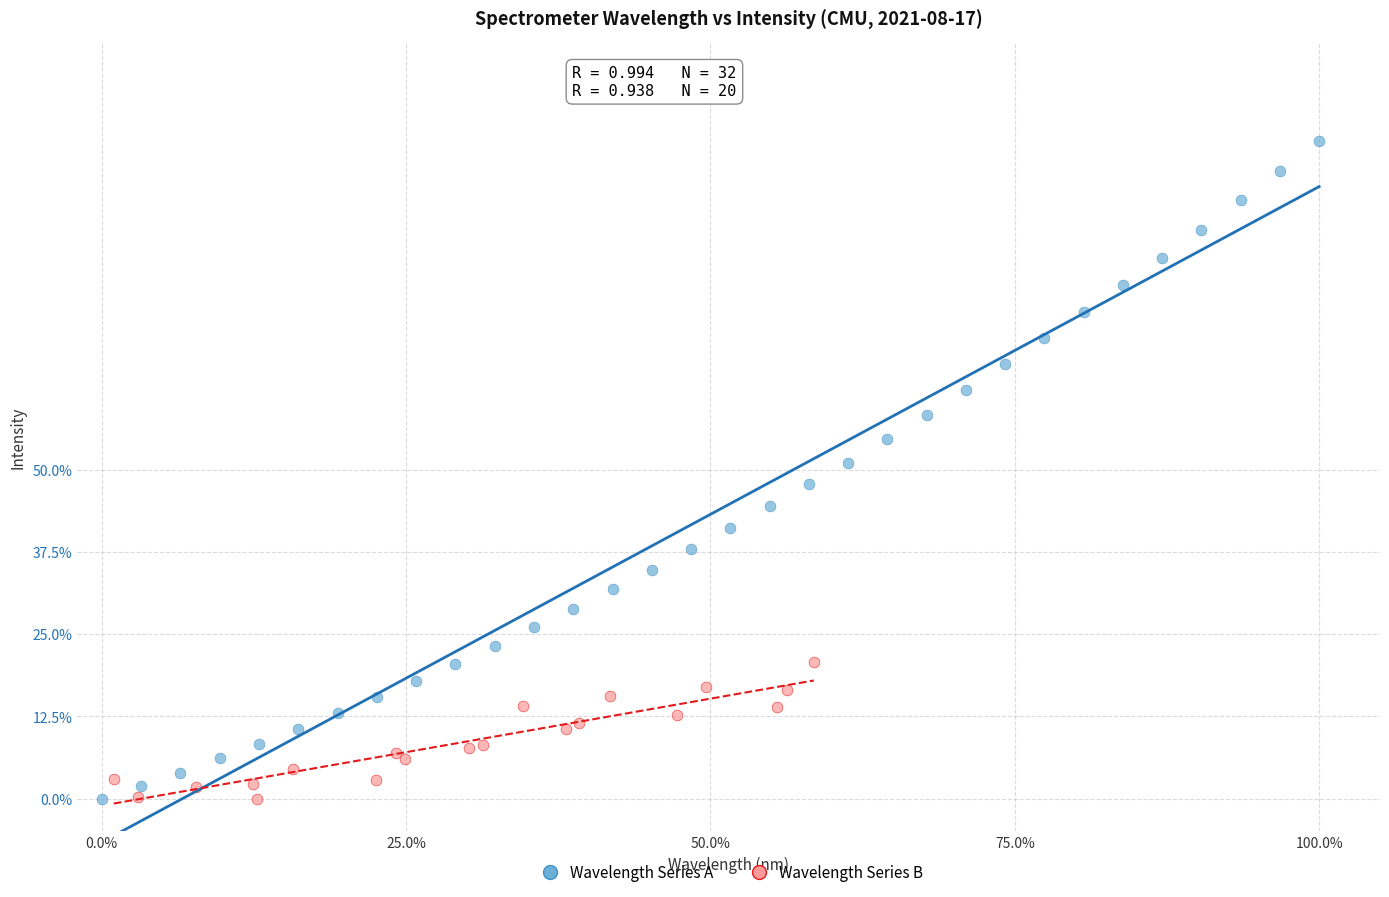

What are all the series names shown in the legend?

Wavelength Series A, Wavelength Series B